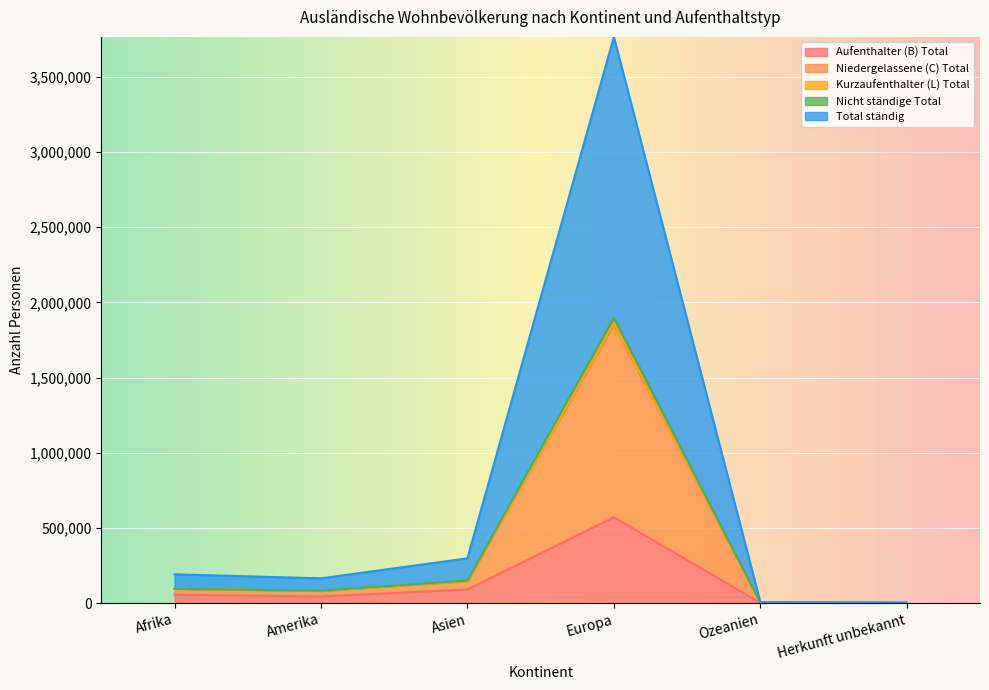

What value does the Niedergelassene (C) Total series have at Herkunft unbekannt, to the nearest 10?

2120